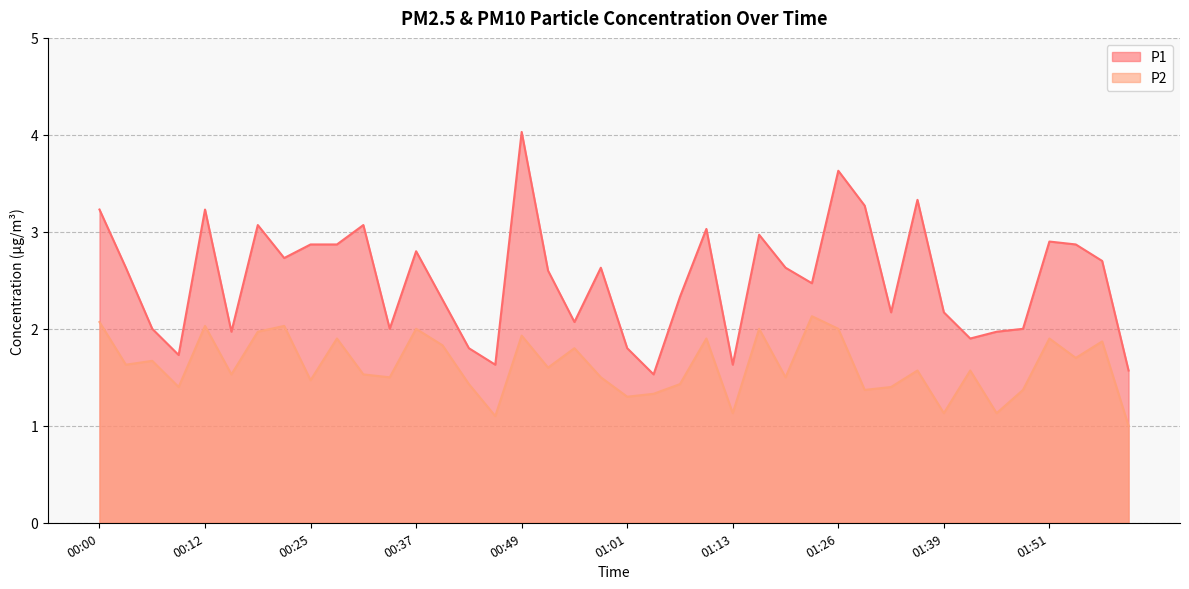

Reading left to right, extract all data points from this chart.

P1: 00:00=3.2	00:03=2.6	00:06=2.0	00:09=1.7	00:12=3.2	00:15=2.0	00:19=3.1	00:22=2.7	00:25=2.9	00:28=2.9	00:31=3.1	00:34=2.0	00:37=2.8	00:40=2.3	00:43=1.8	00:46=1.6	00:49=4.0	00:52=2.6	00:55=2.1	00:58=2.6	01:01=1.8	01:04=1.5	01:07=2.3	01:10=3.0	01:13=1.6	01:16=3.0	01:20=2.6	01:23=2.5	01:26=3.6	01:29=3.3	01:32=2.2	01:36=3.3	01:39=2.2	01:42=1.9	01:45=2.0	01:48=2.0	01:51=2.9	01:54=2.9	01:57=2.7	02:00=1.6
P2: 00:00=2.1	00:03=1.6	00:06=1.7	00:09=1.4	00:12=2.0	00:15=1.5	00:19=2.0	00:22=2.0	00:25=1.5	00:28=1.9	00:31=1.5	00:34=1.5	00:37=2.0	00:40=1.8	00:43=1.4	00:46=1.1	00:49=1.9	00:52=1.6	00:55=1.8	00:58=1.5	01:01=1.3	01:04=1.3	01:07=1.4	01:10=1.9	01:13=1.1	01:16=2.0	01:20=1.5	01:23=2.1	01:26=2.0	01:29=1.4	01:32=1.4	01:36=1.6	01:39=1.1	01:42=1.6	01:45=1.1	01:48=1.4	01:51=1.9	01:54=1.7	01:57=1.9	02:00=1.0